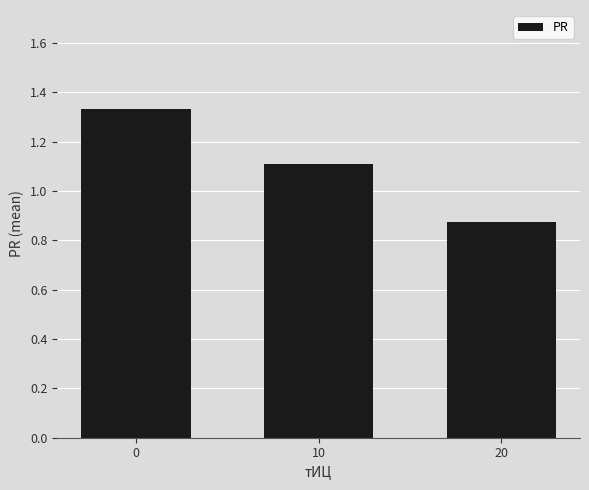

Where is the data nearest to the value 1?

10